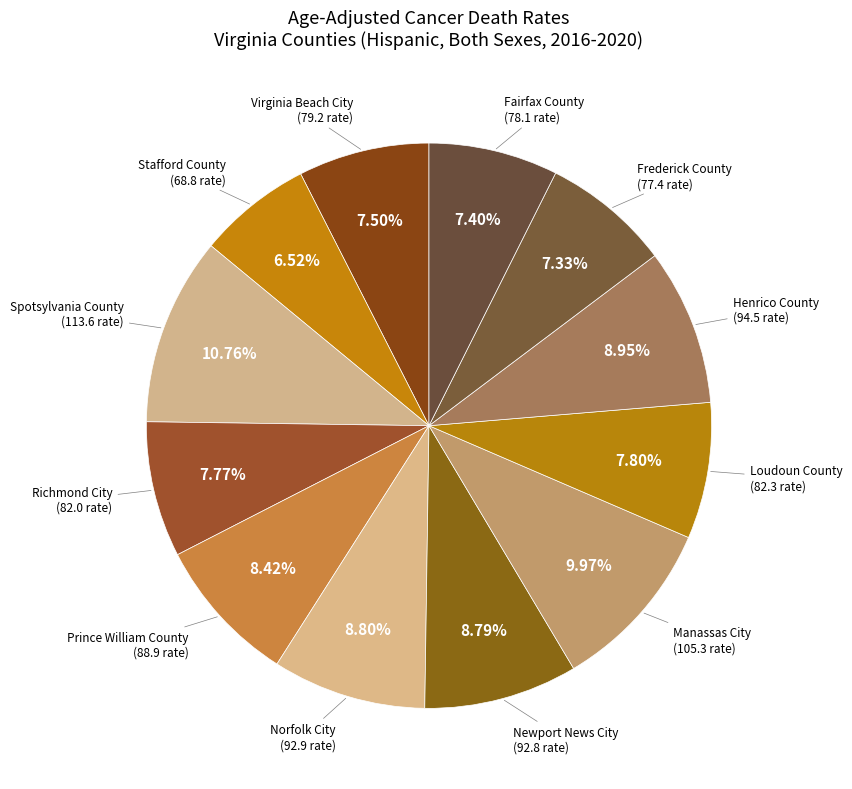

Is there a majority slice in this chart?

No